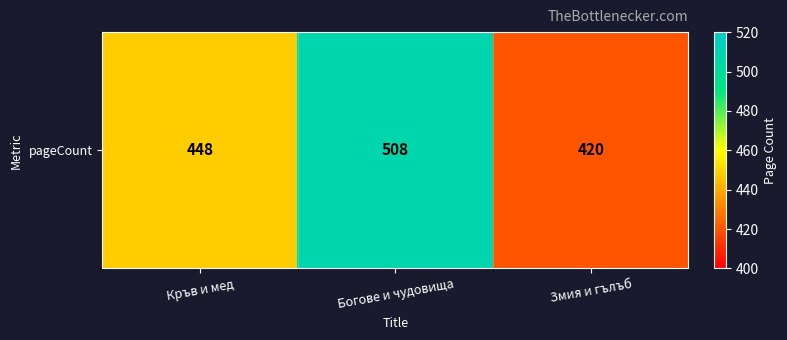

The value at Змия и гълъб is 420. True or false?

True